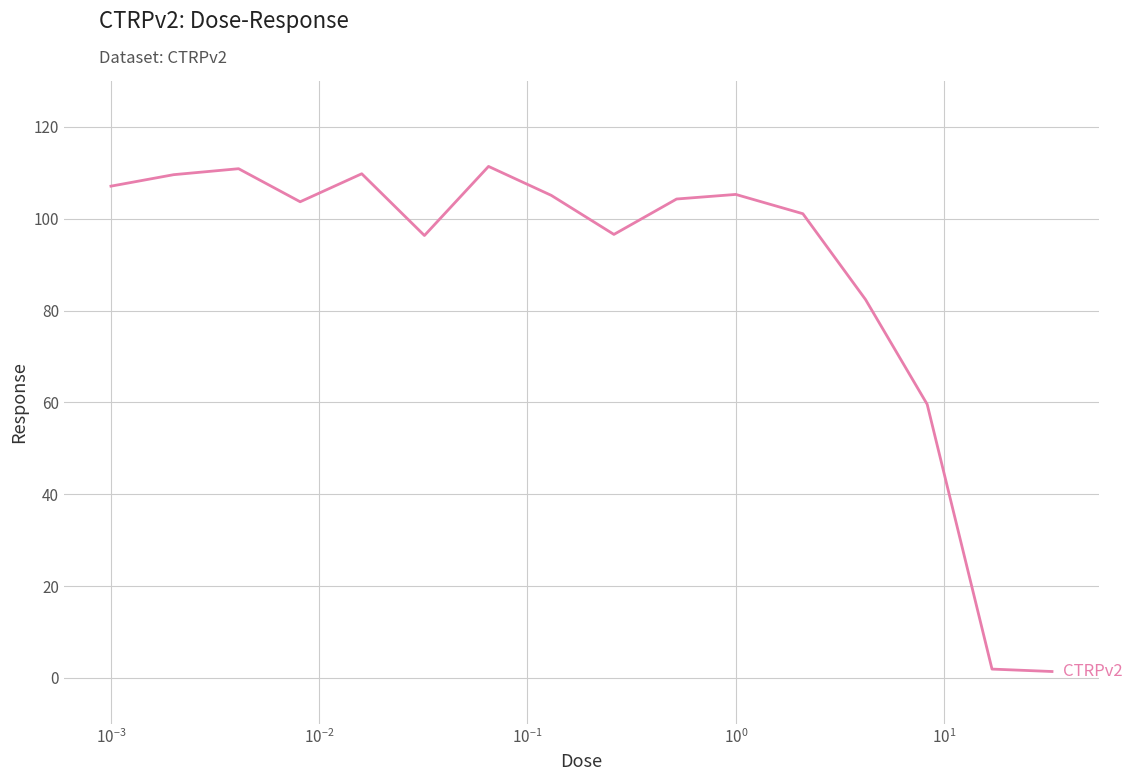

What is the difference between the maximum and minimum values?

110.0